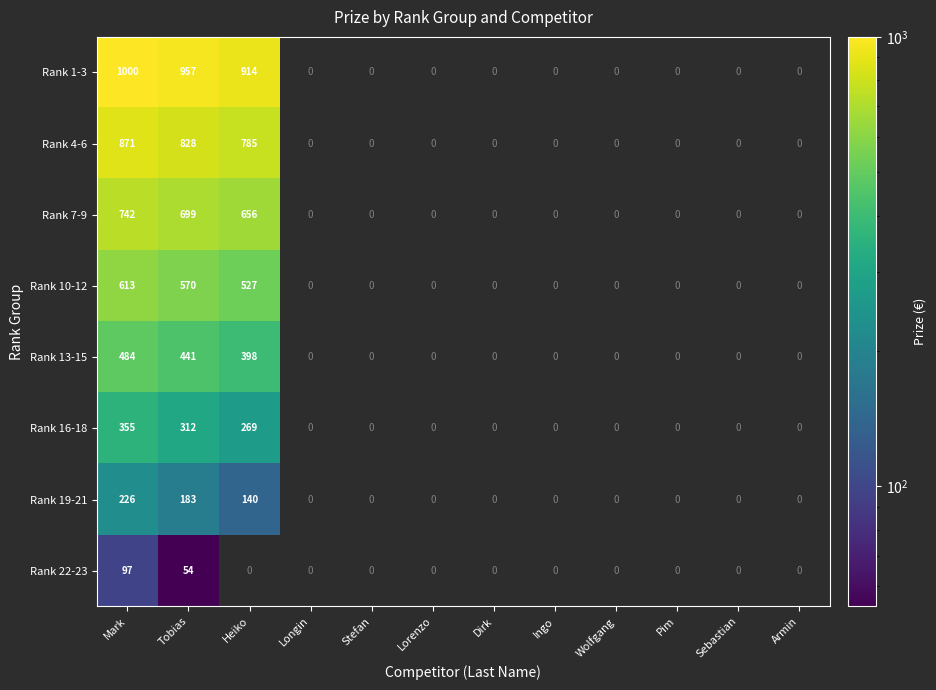

The value of Rank 16-18 at Pim is -198. True or false?

False